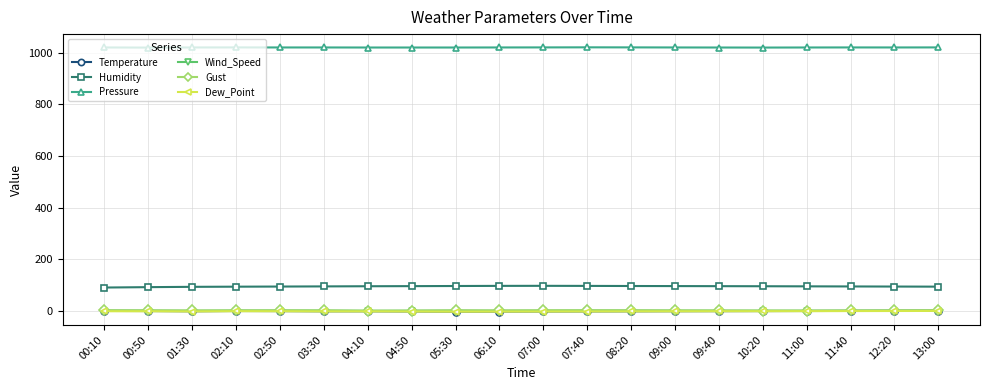

True or false: Wind_Speed and Pressure intersect in this chart.

False